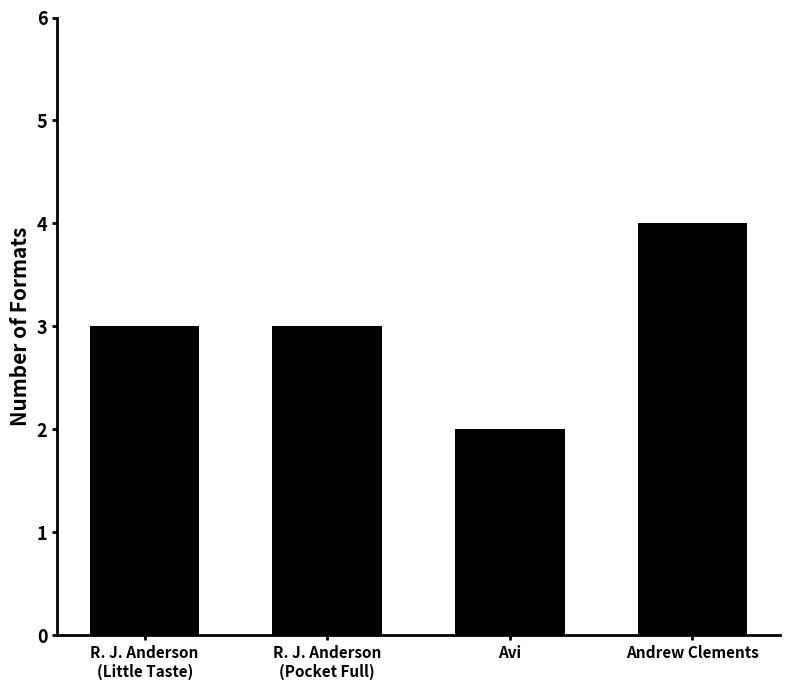

What is the label of the 1st bar from the right?

Andrew Clements